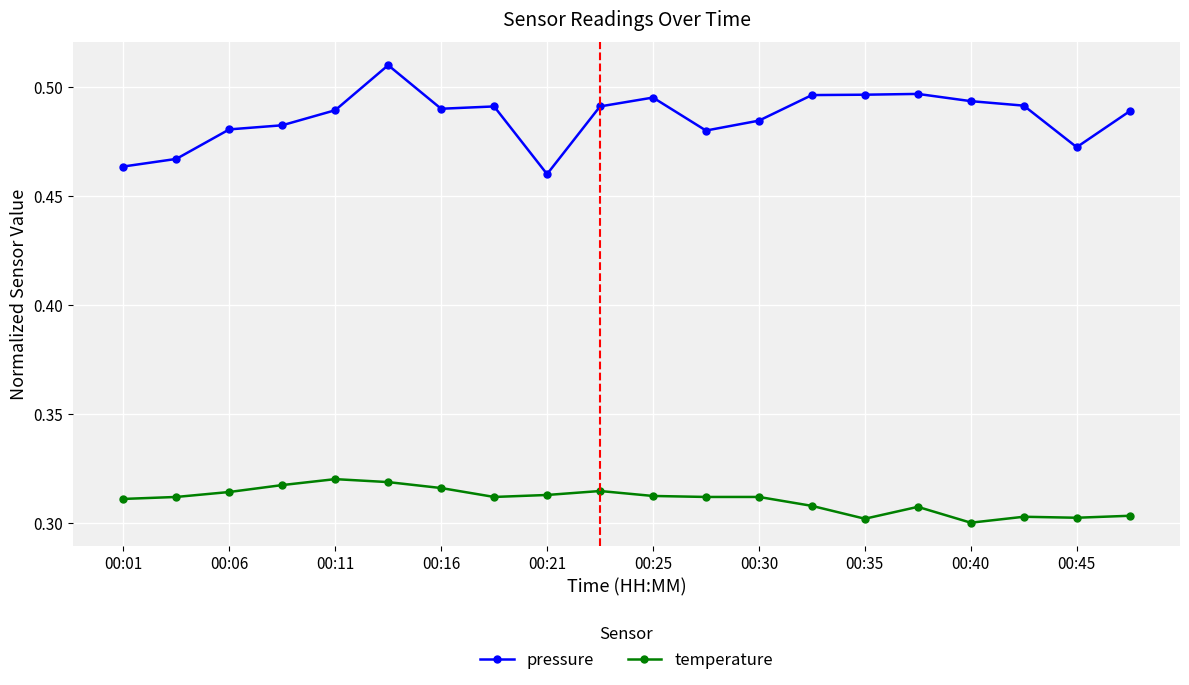

List the series in order of their overall mean, lowest first.

temperature, pressure